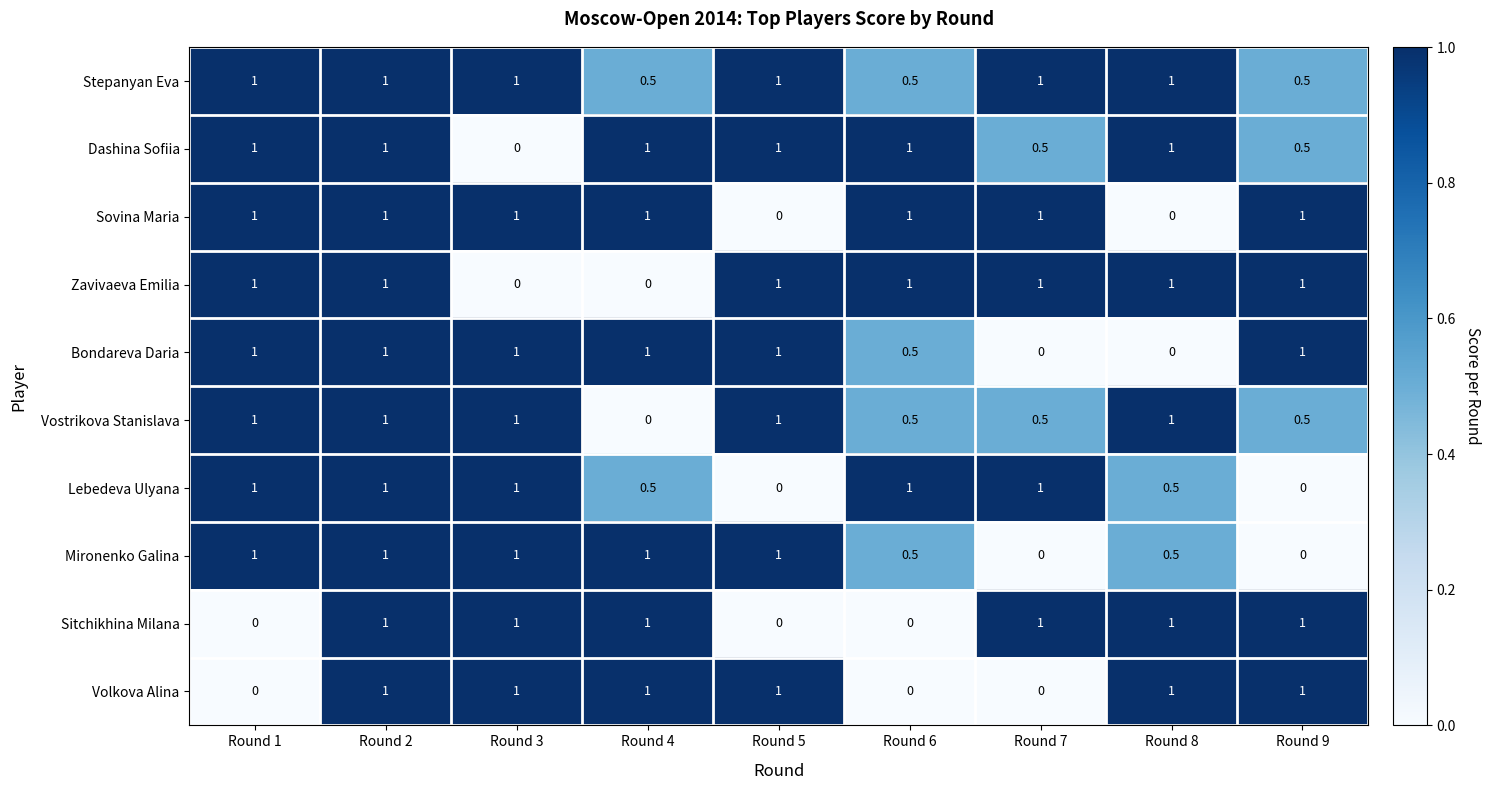

How many series are shown in this chart?

10